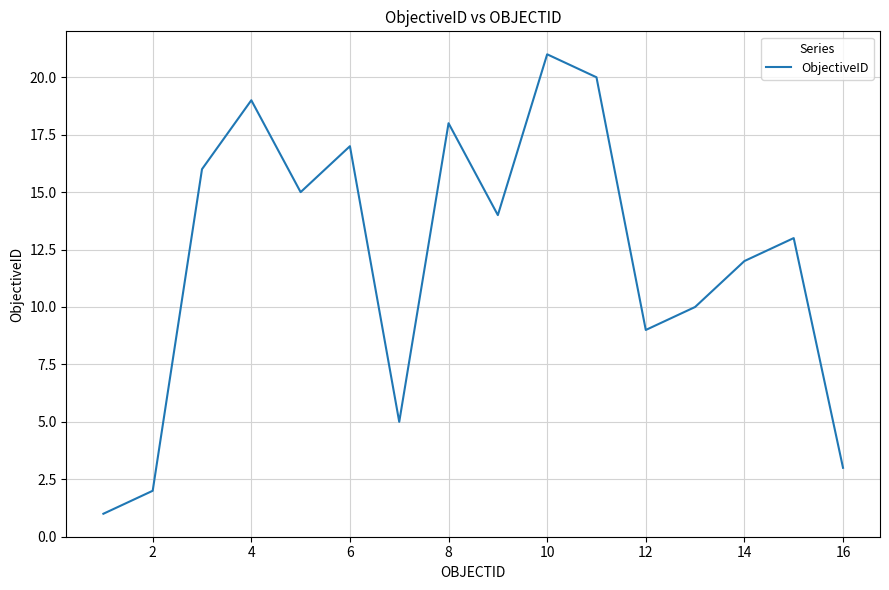

What is the sum of all values?

195